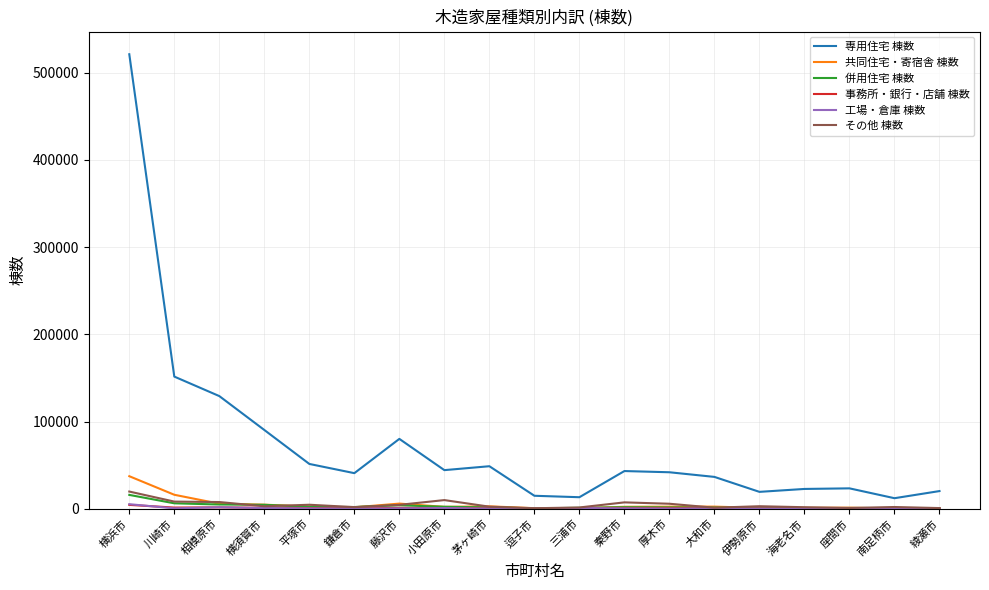

Which series has the widest spread of values?

専用住宅 棟数